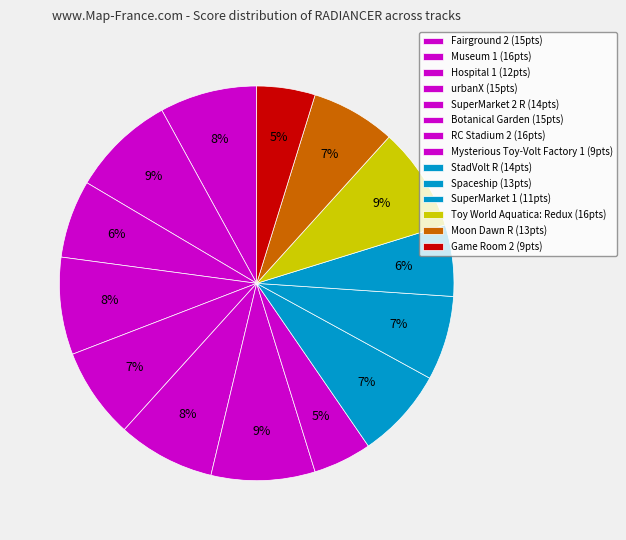

The Fairground 2 slice represents 8% of the pie. True or false?

True